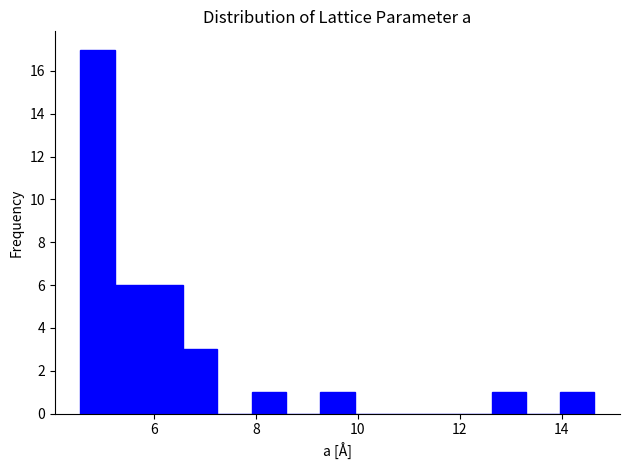

Around what value on the x-axis is the tallest bar? Give the approximate position of its centre, as read against the axis.

5.0